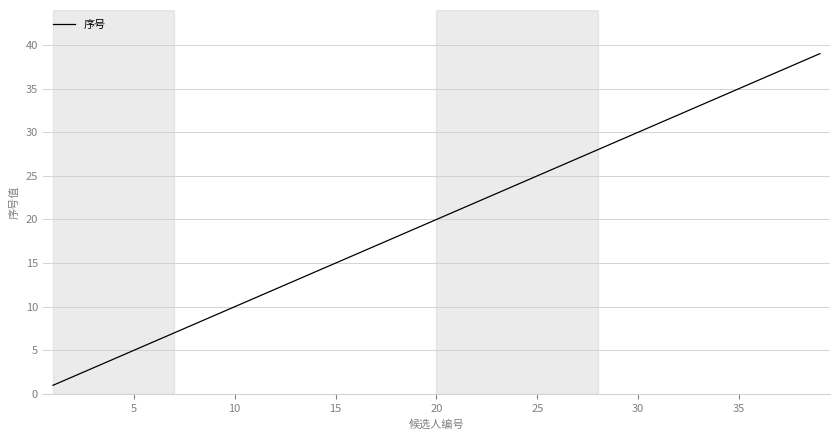

What is the difference between the maximum and minimum values?

38